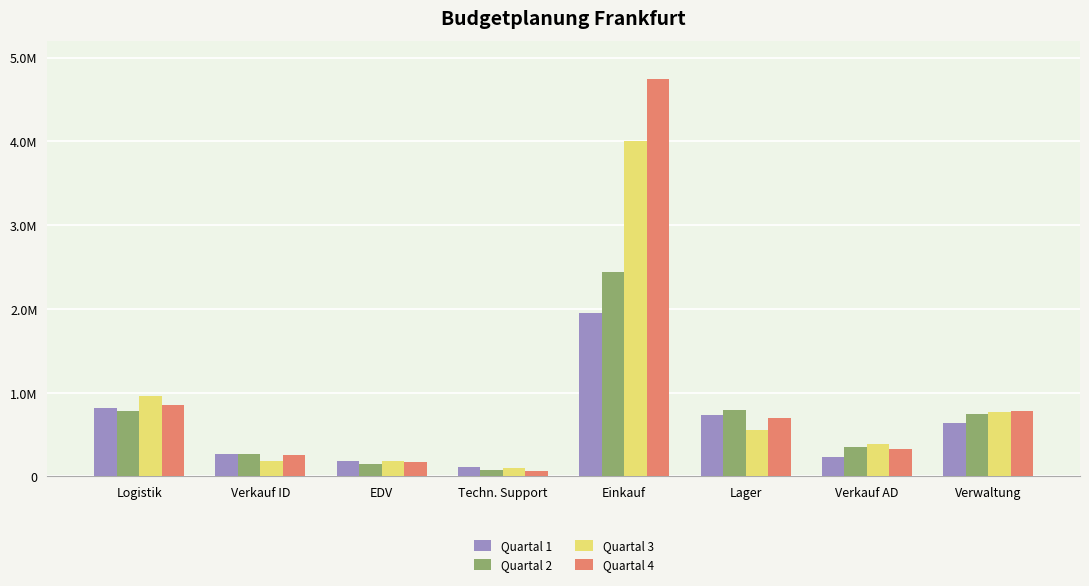

List the series in order of their overall mean, highest first.

Quartal 4, Quartal 3, Quartal 2, Quartal 1